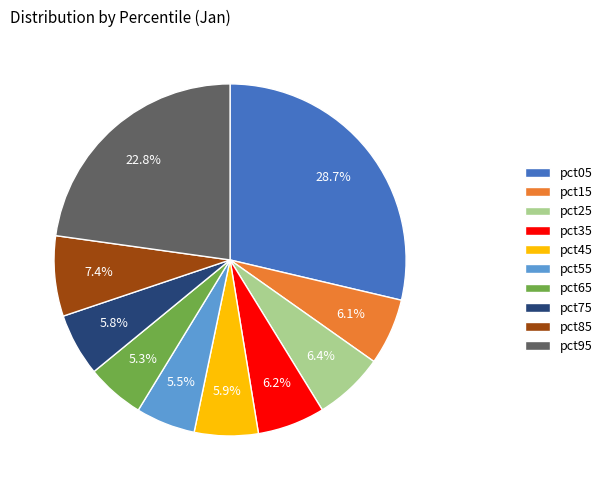

Which category has the biggest portion of the pie?

pct05